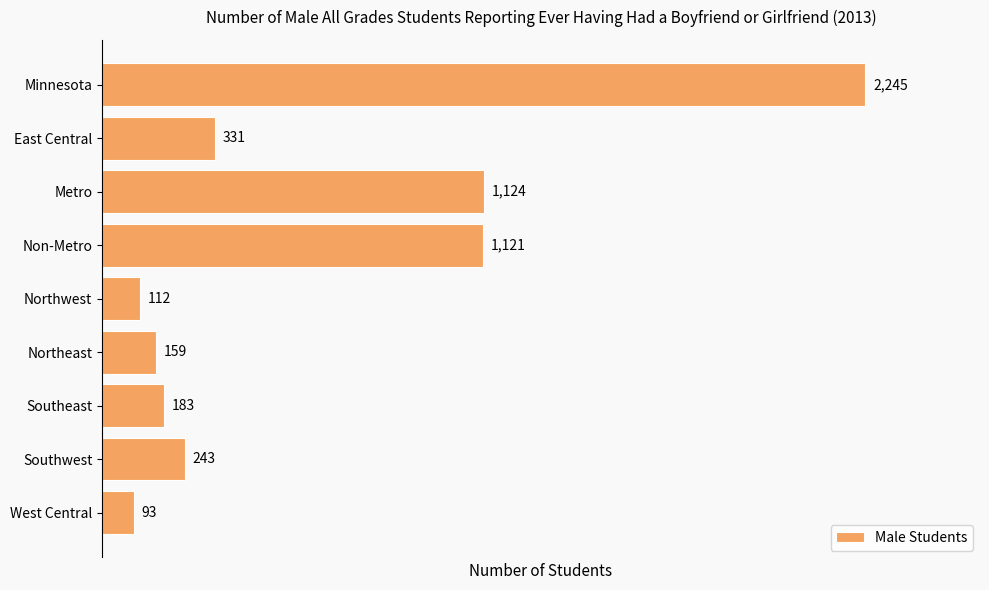

Are the bars horizontal?

Yes